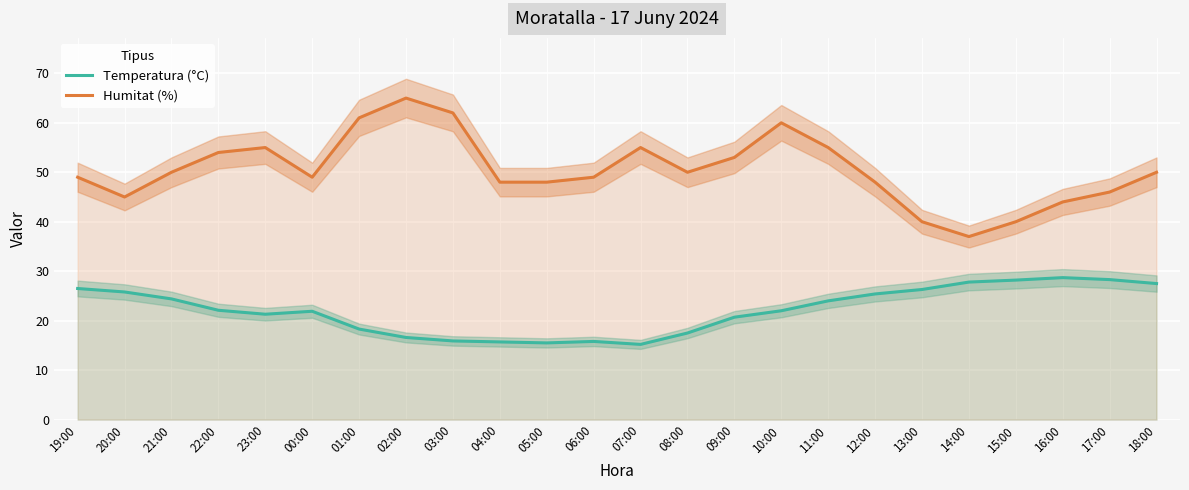

Which series has the widest spread of values?

Humitat (%)